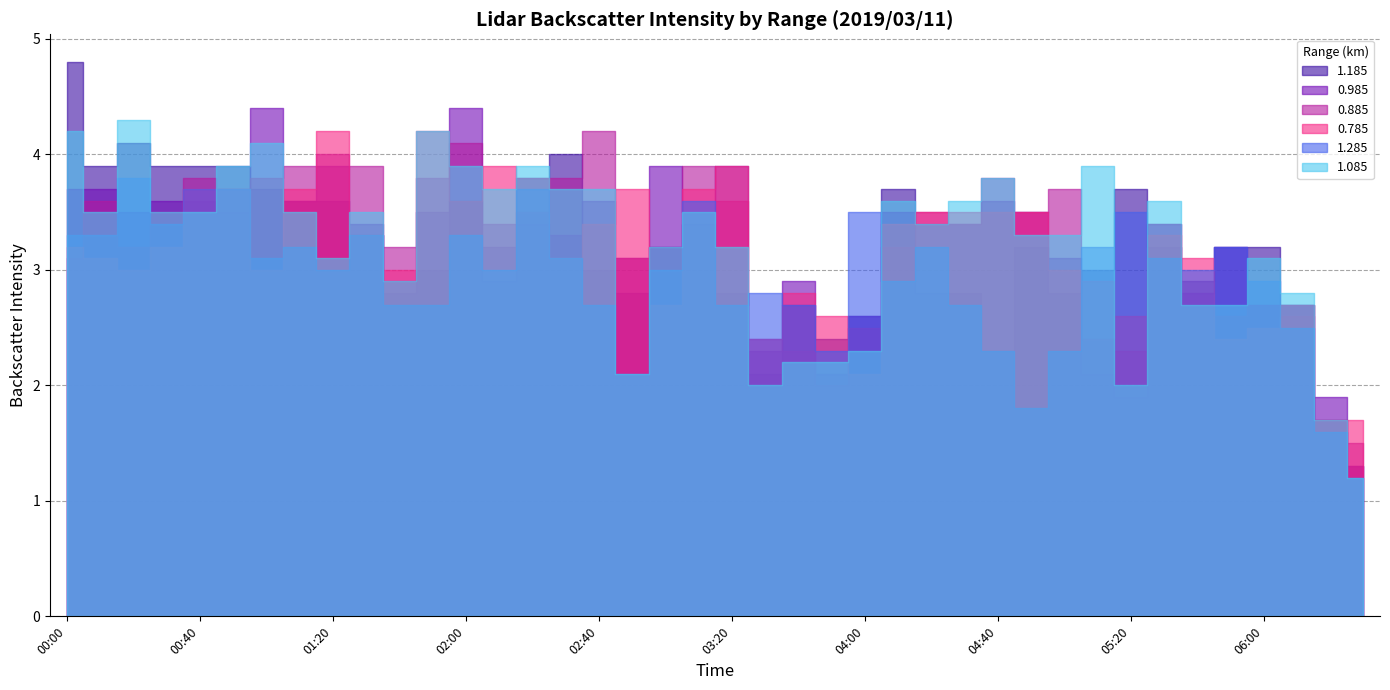

Between 2019/03/11 00:30 and 2019/03/11 06:20, which series saw the biggest shift?

1.185